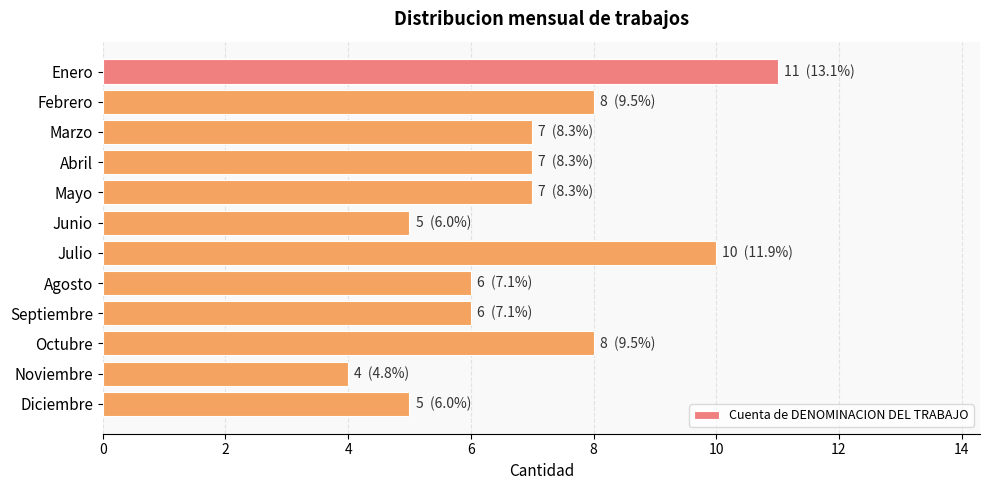

How many series are shown in this chart?

1